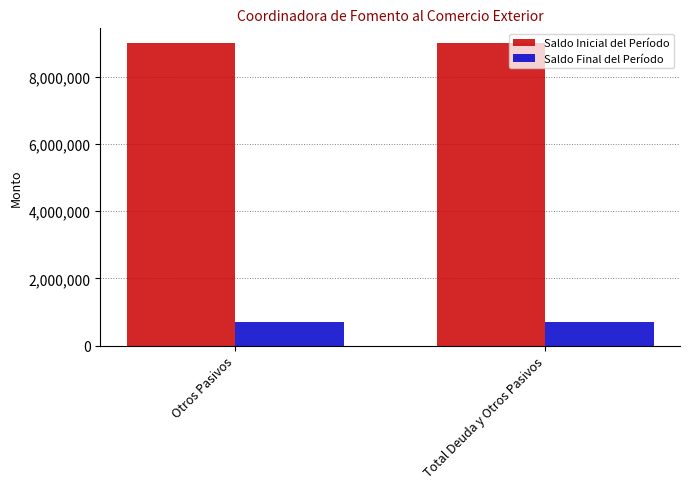

Which series has the largest total across all categories?

Saldo Inicial del Período